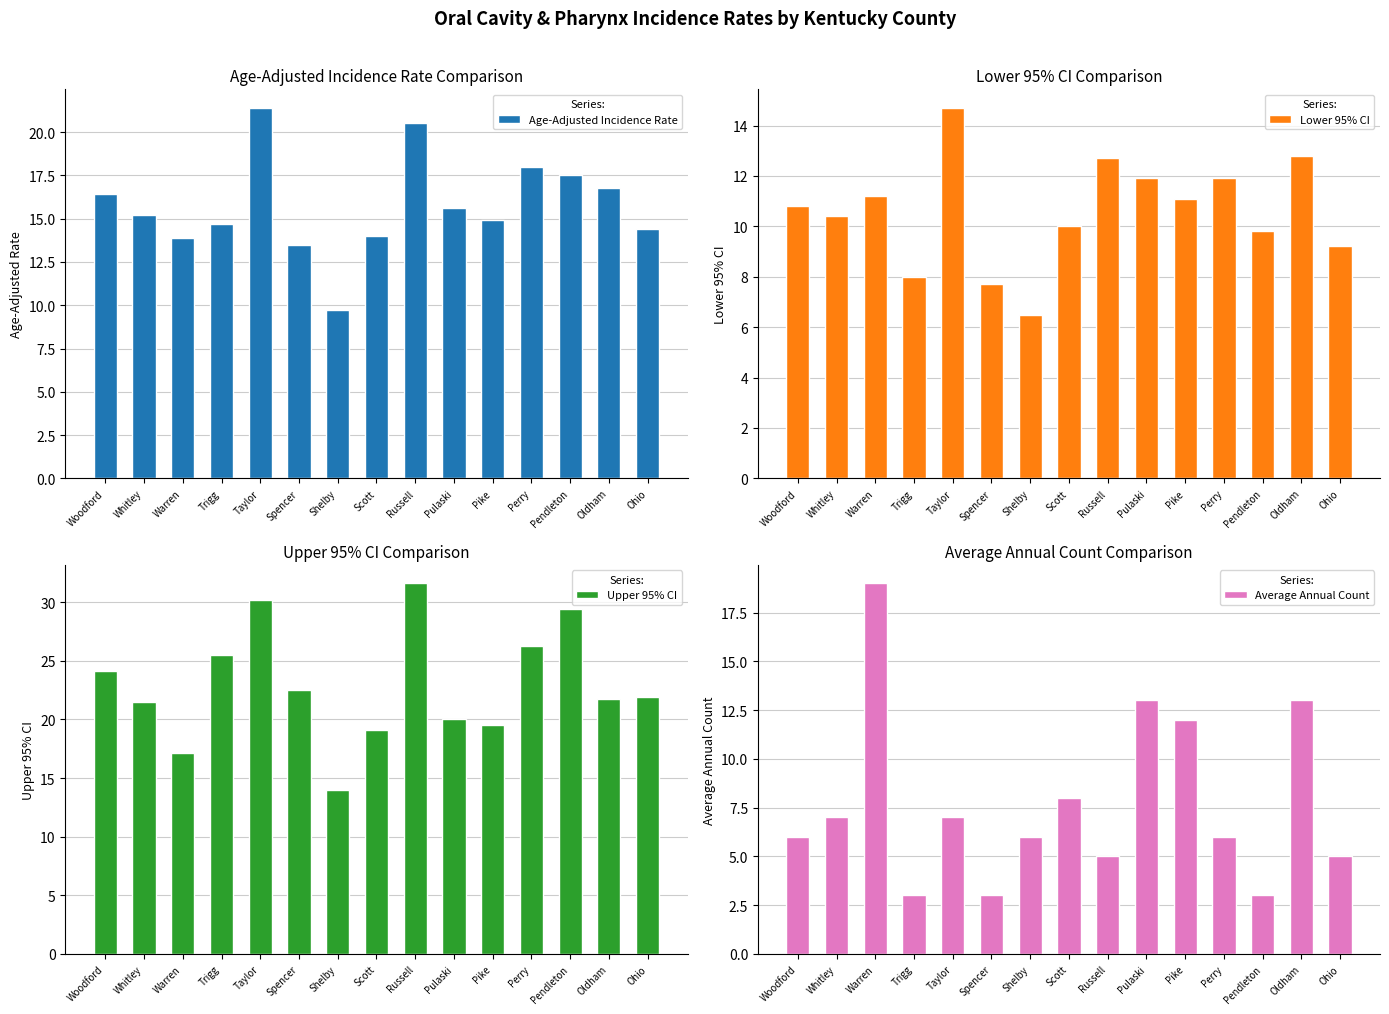

At which label is Age-Adjusted Incidence Rate closest to 15?

Pike